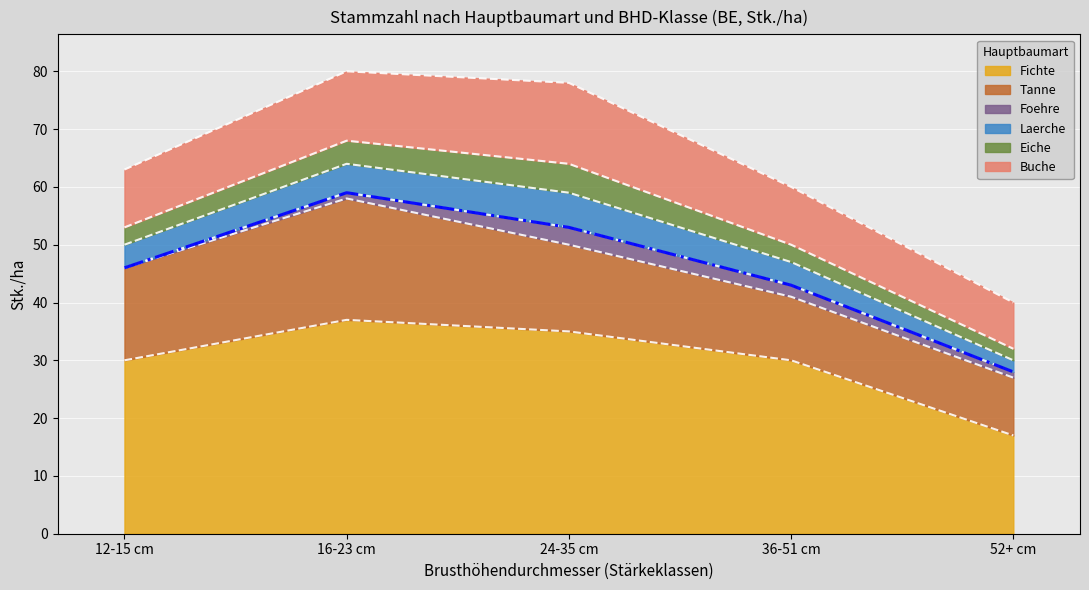

True or false: Foehre and Buche intersect in this chart.

False